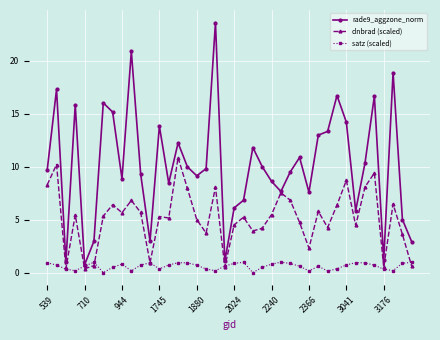

What is the lowest value of the rade9_aggzone_norm series?

0.8